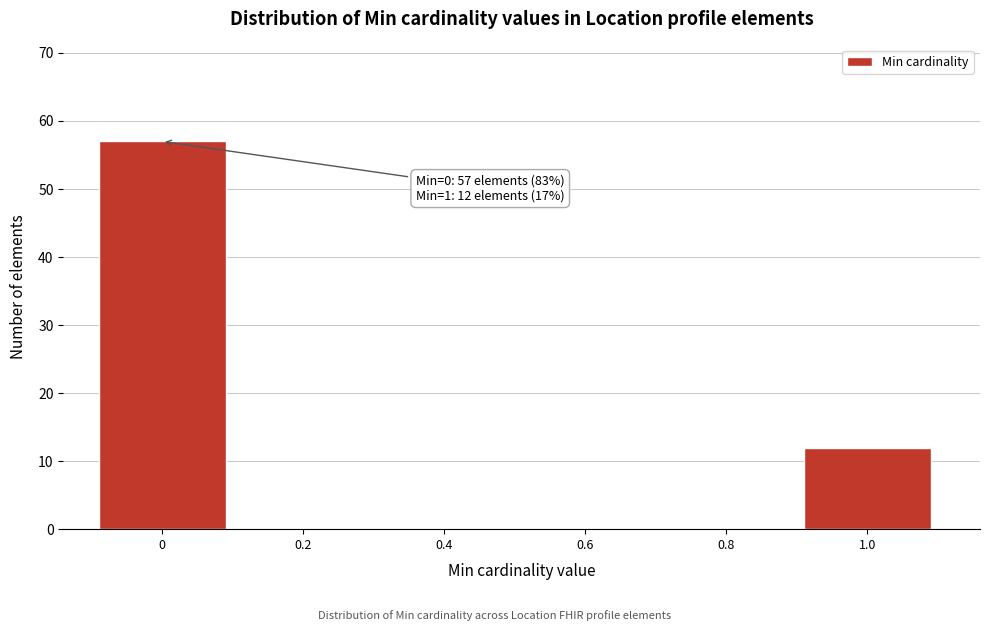

Reading right to left, list all the values displayed in this chart.

1.0=12	0.8=0	0.6=0	0.4=0	0.2=0	0=57